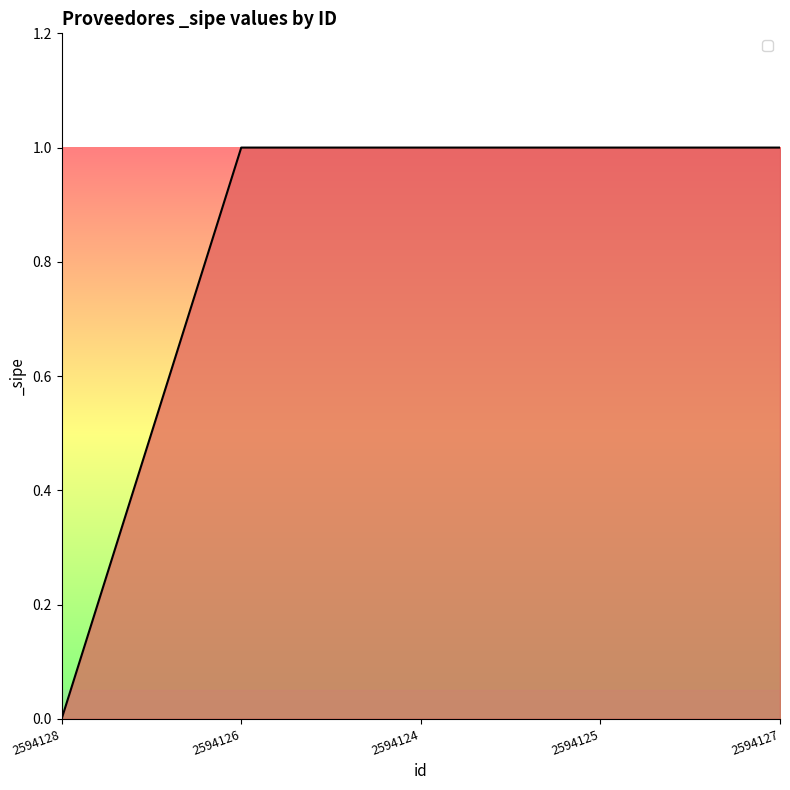

What is the difference between the values at 2594128 and 2594125?

1